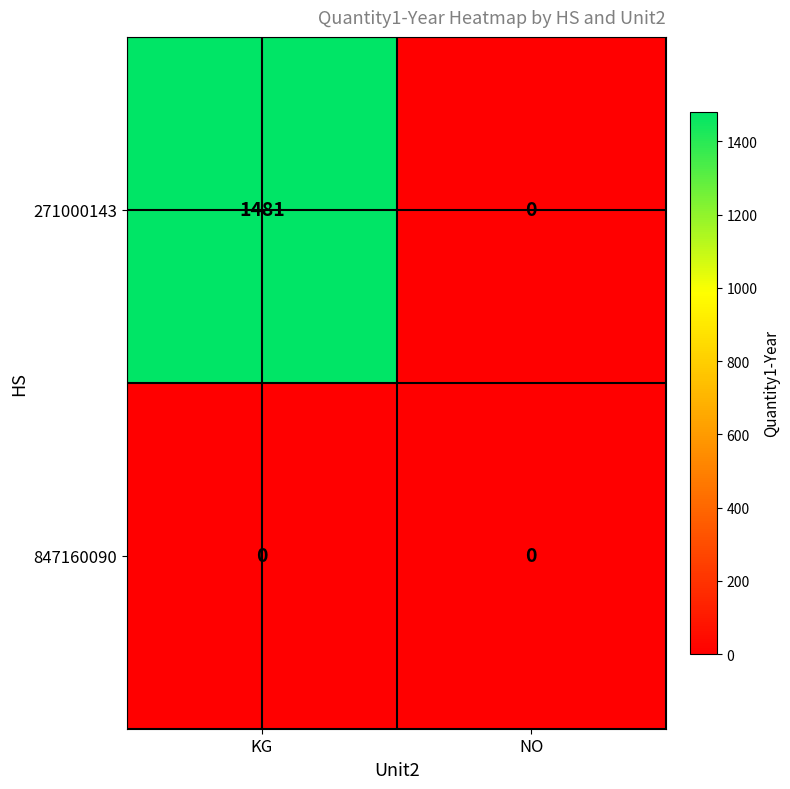

Reading left to right, what are all the values shown in this chart?

271000143: KG=1481	NO=0
847160090: KG=0	NO=0